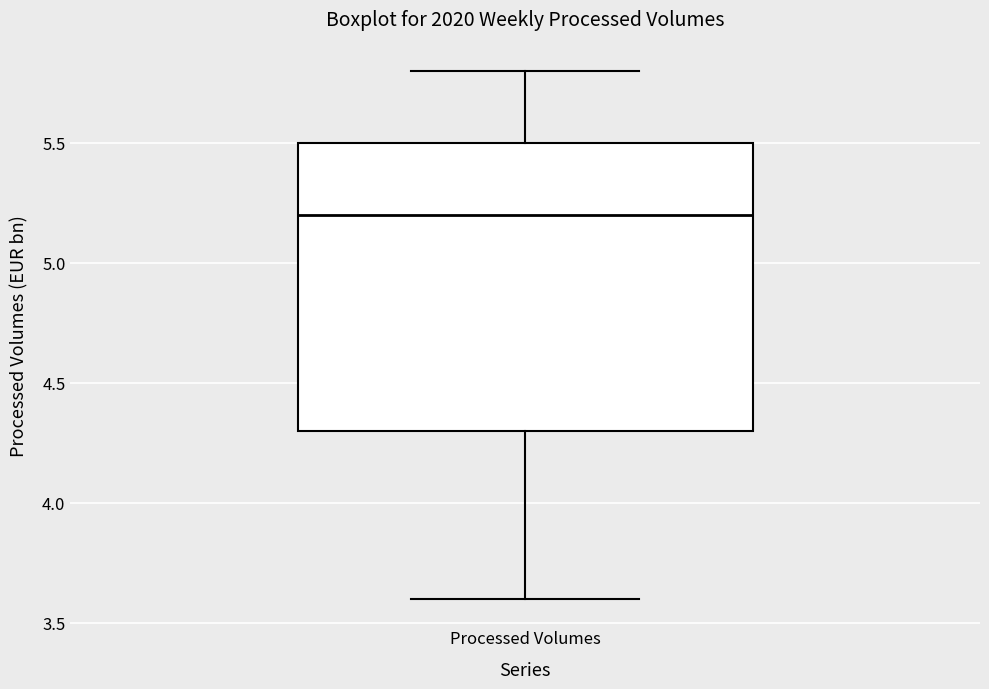

Read this box plot against the y-axis: the position of the median line, the range covered by the box, and the ends of both whiskers. The values are not printed on the chart, so give them approximately, as read against the axis.

median 5.2, box 4.3 to 5.5, whiskers 3.6 to 5.8